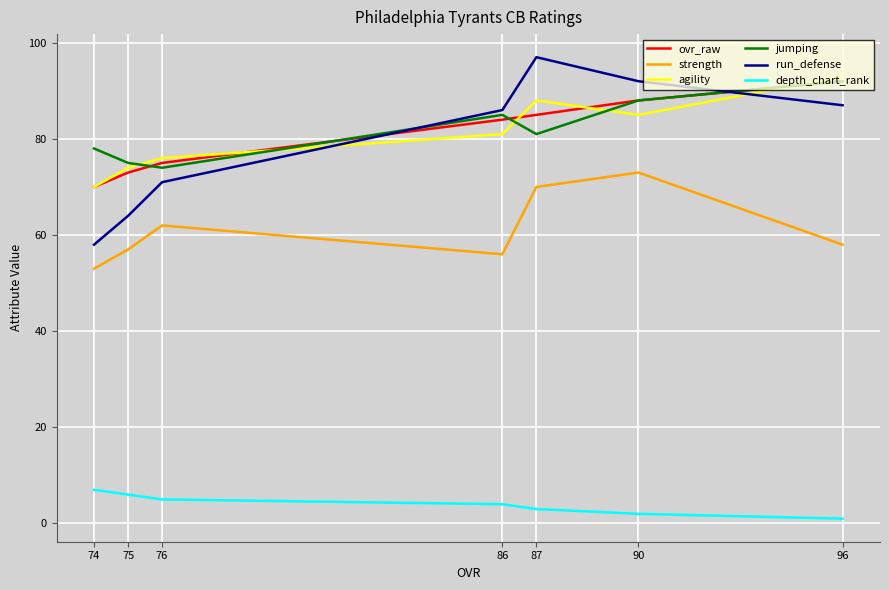

Rank the categories by strength value from highest to lowest.

90, 87, 76, 96, 75, 86, 74